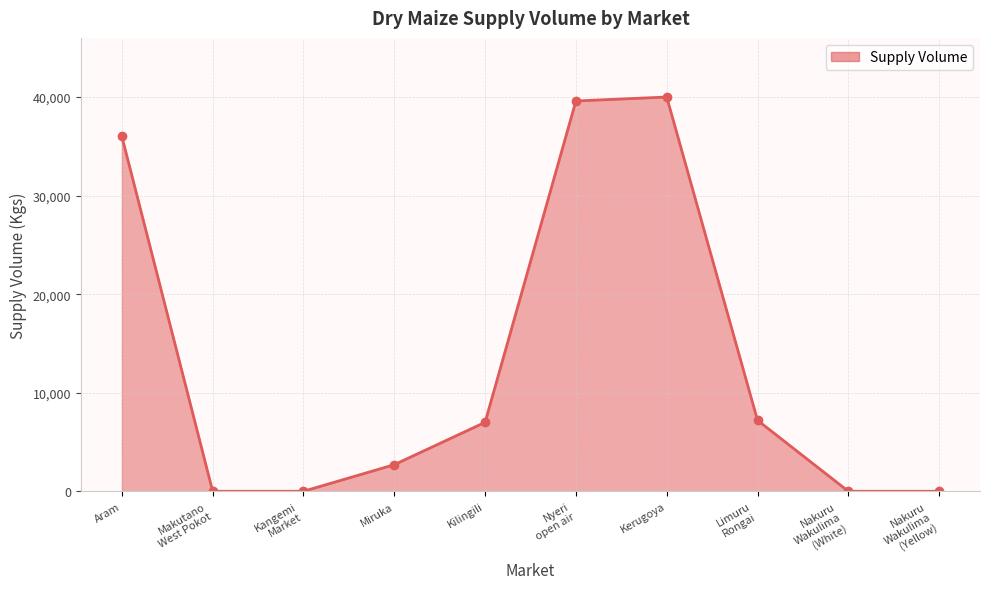

How many interior local peaks (higher than both neighbors) does the data have?

1